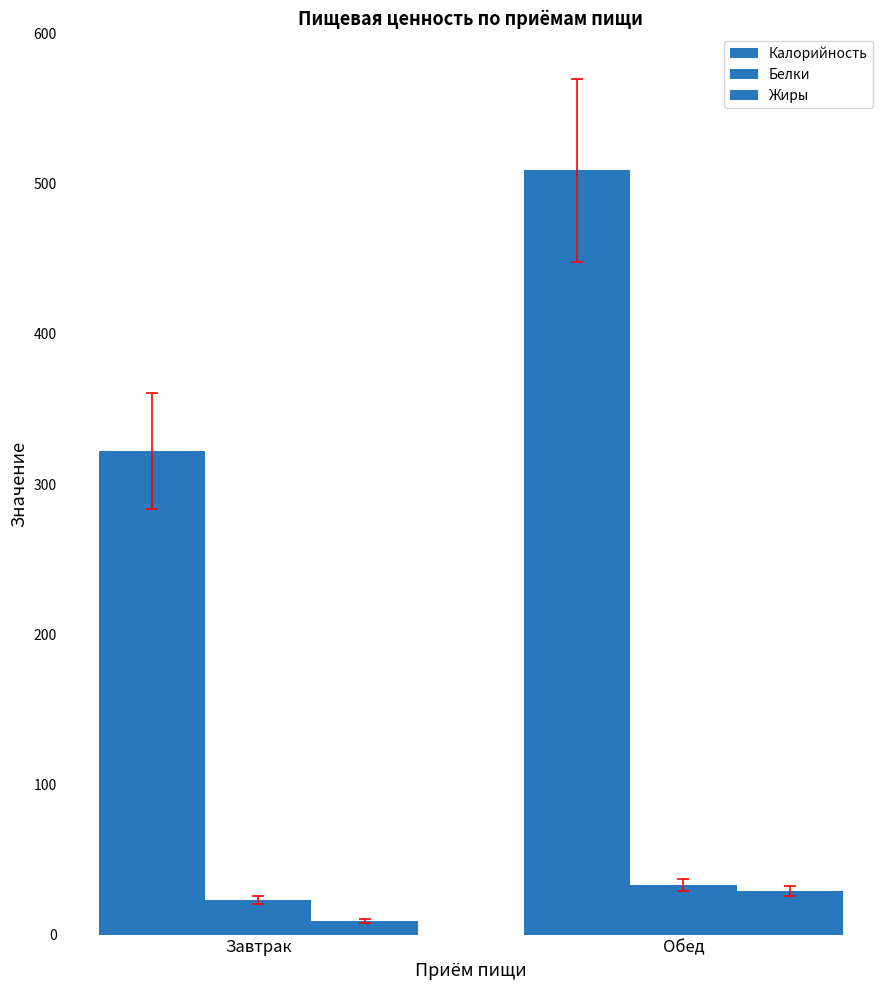

What is the sum of the Жиры values at Завтрак and Обед?

38.0